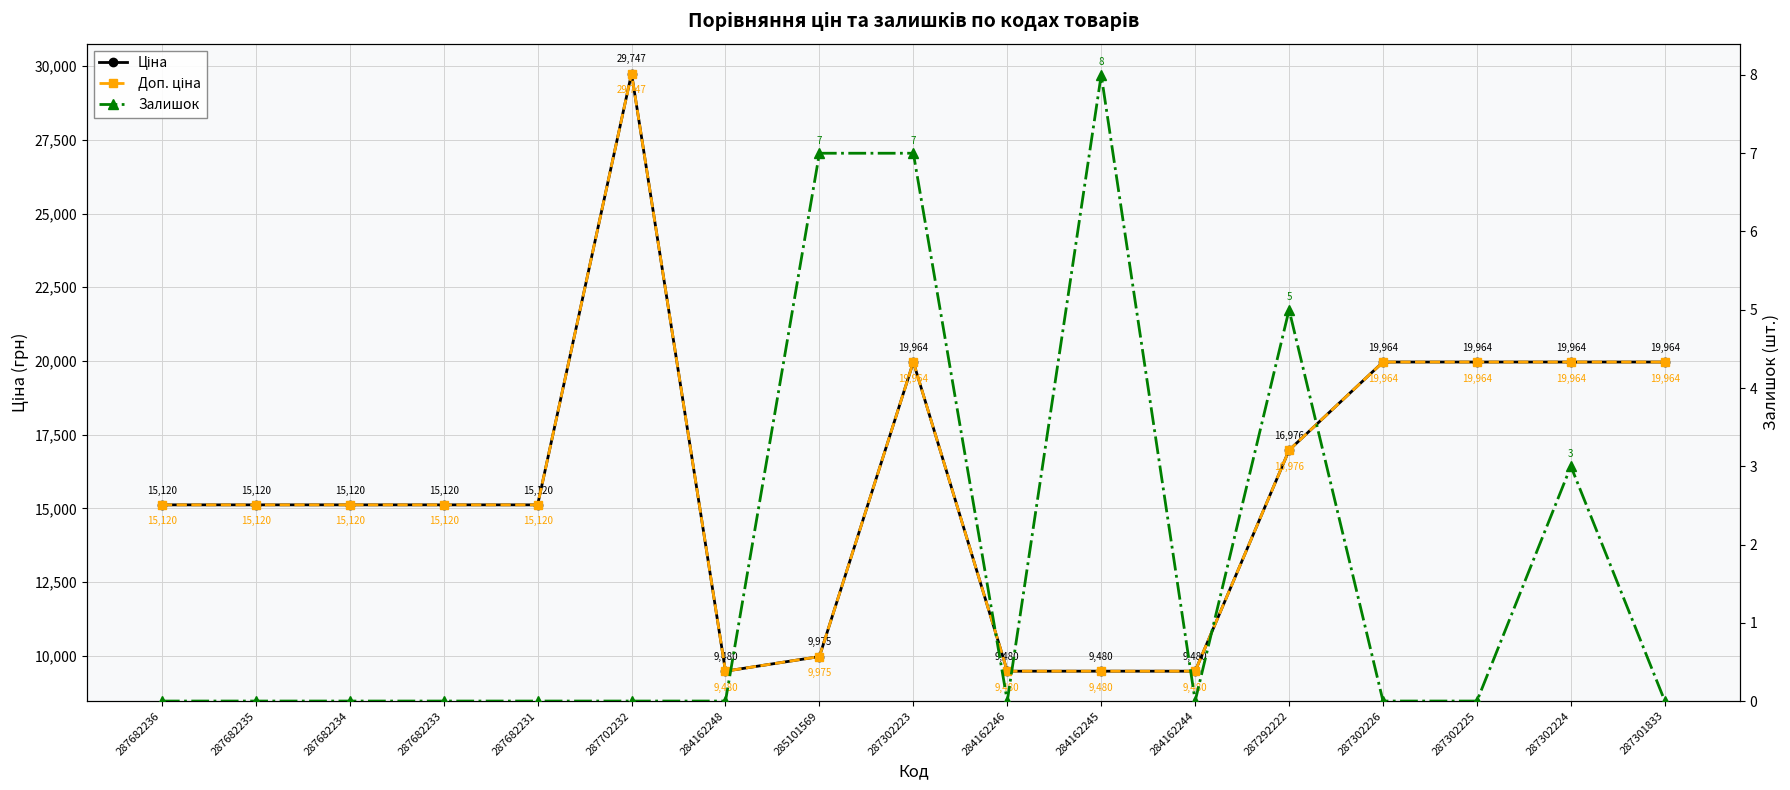

What is the sum of the Залишок values at 287302223 and 284162245?

15.0